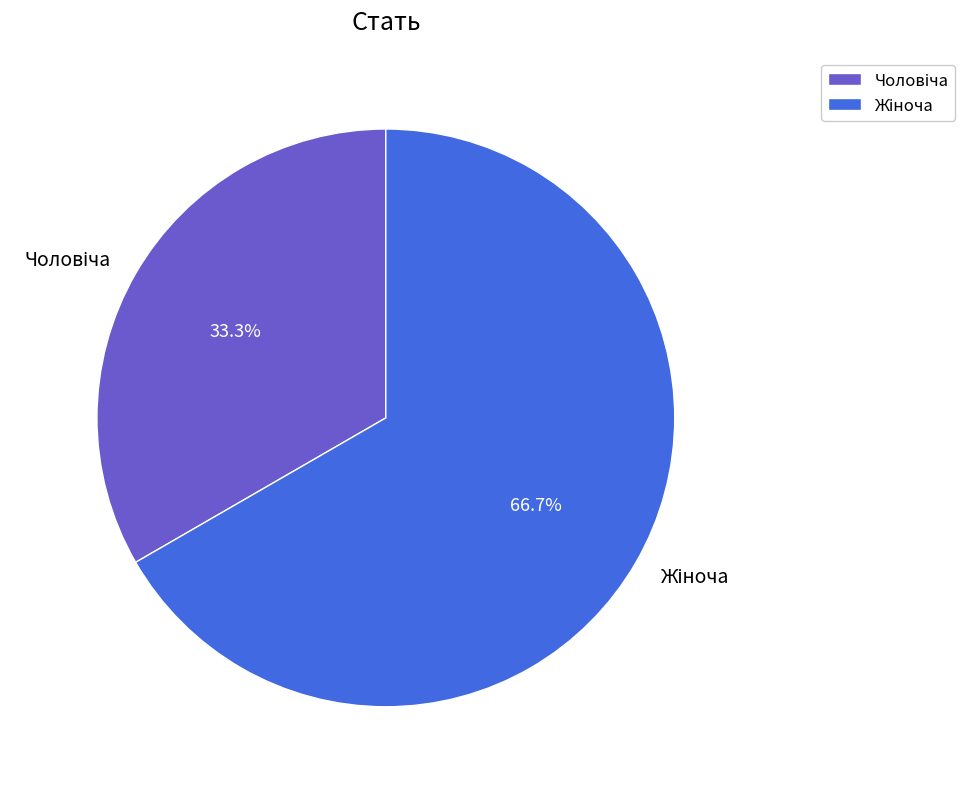

Is there any slice that represents more than half of the pie?

Yes